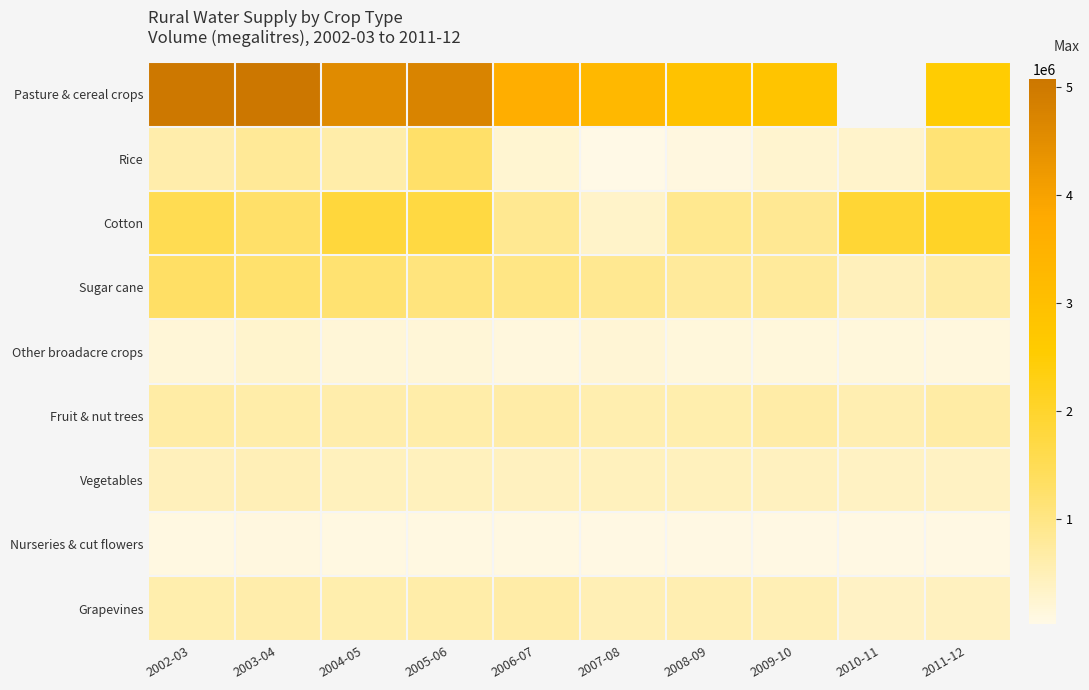

At how many categories does at least one series exceed 4302213?

4